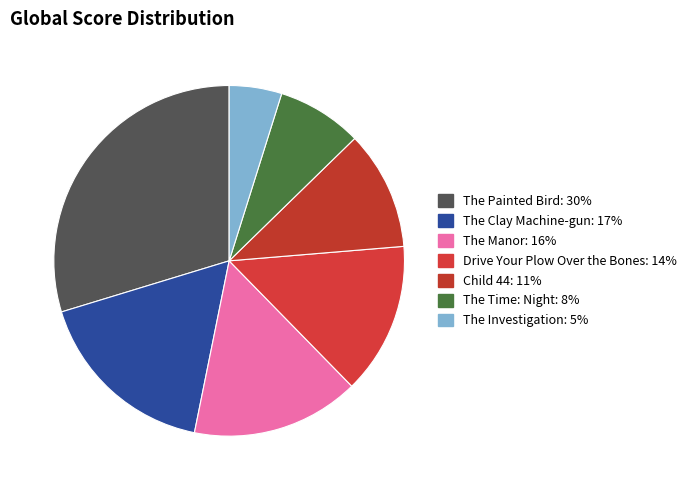

To the nearest percent, what is the difference between the The Clay Machine-gun and Child 44 slice percentages?

6%